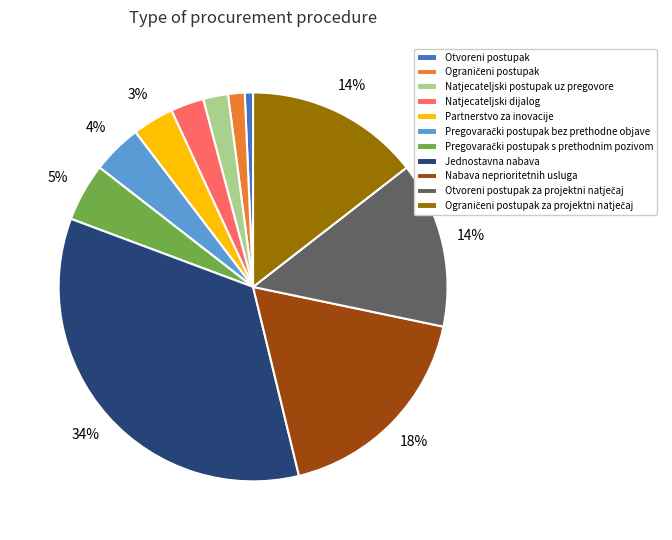

What is the largest slice in the pie chart?

Jednostavna nabava